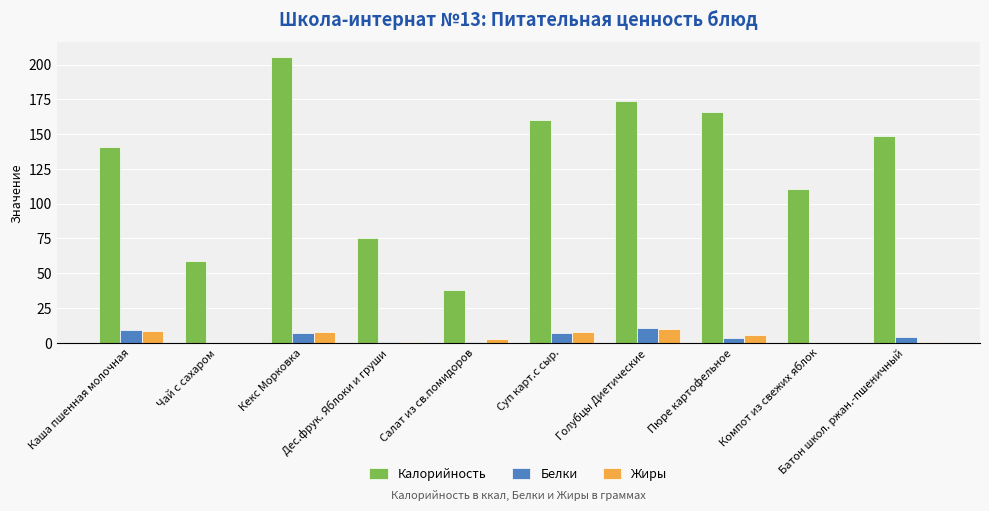

Is it true that Калорийность equals 38.1 at Салат из св.помидоров?

True